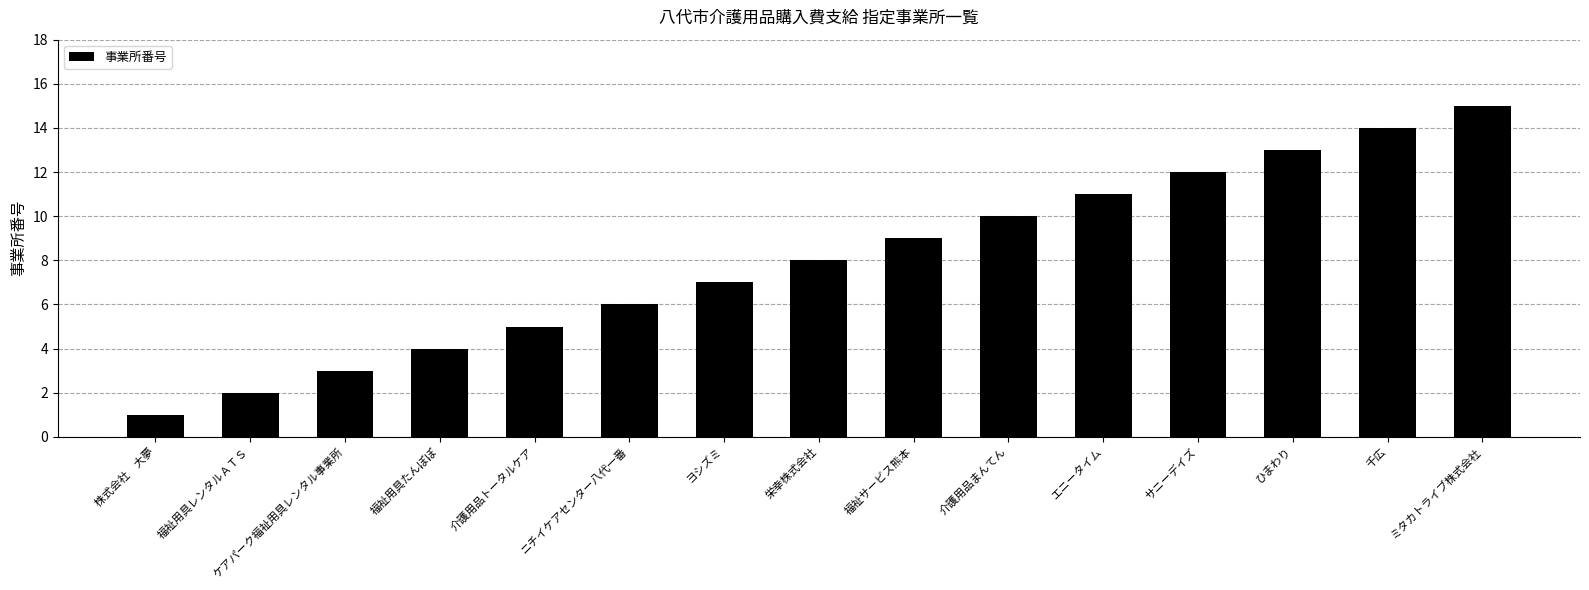

The value at 福祉用具レンタルＡＴＳ is 3. True or false?

False